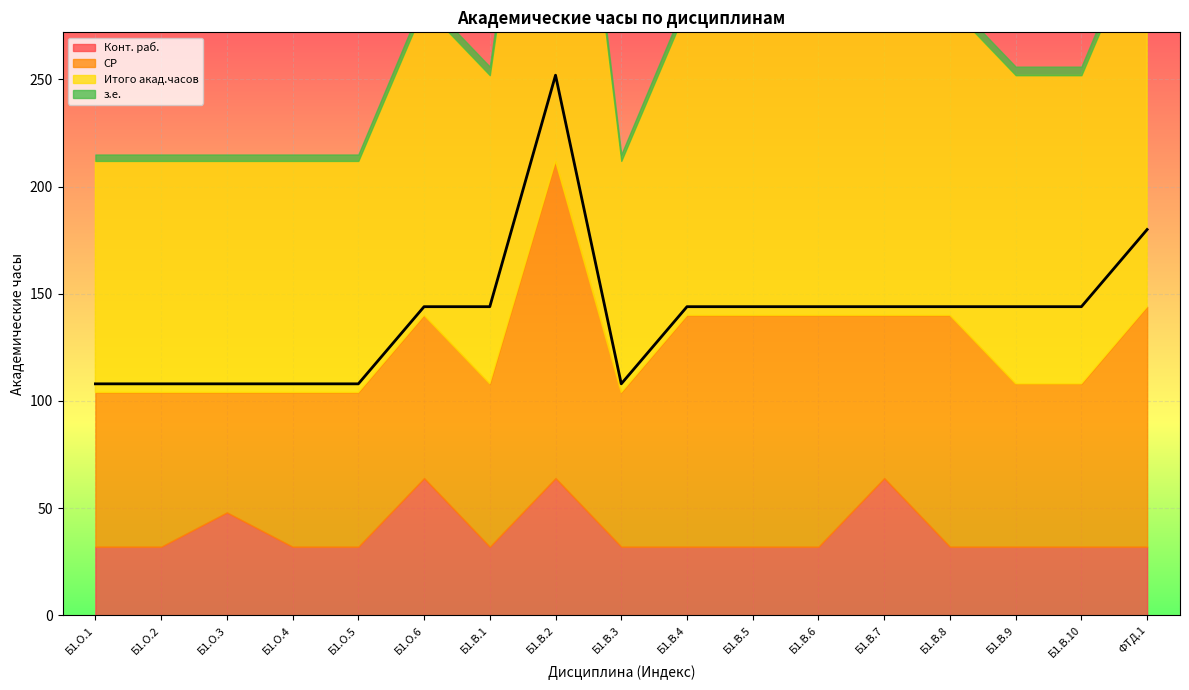

What is the spread (max minus min) of values at Б1.В.7?

140